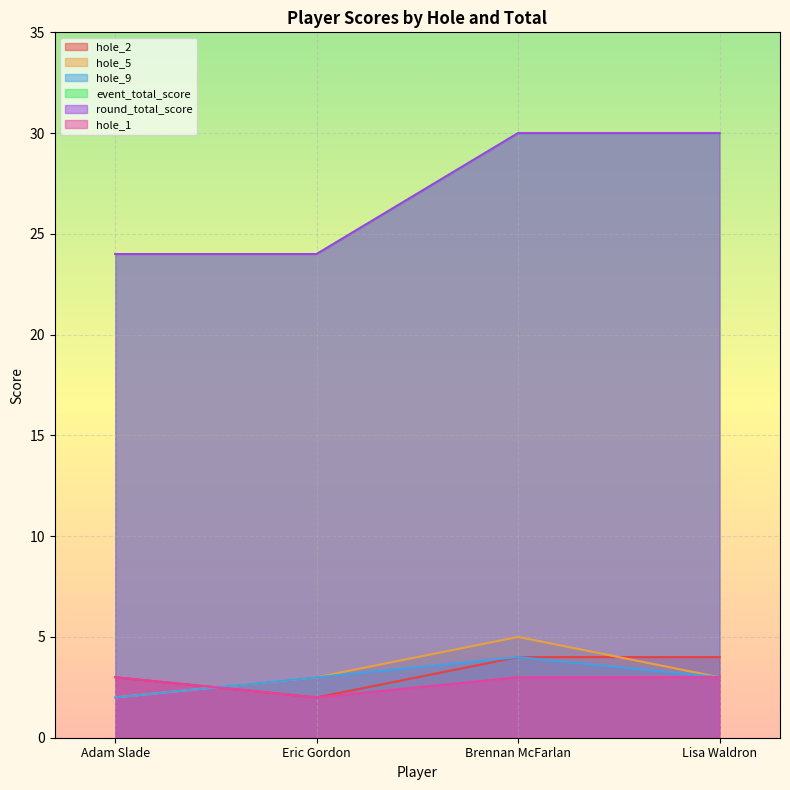

At which label does event_total_score reach its minimum?

Adam Slade